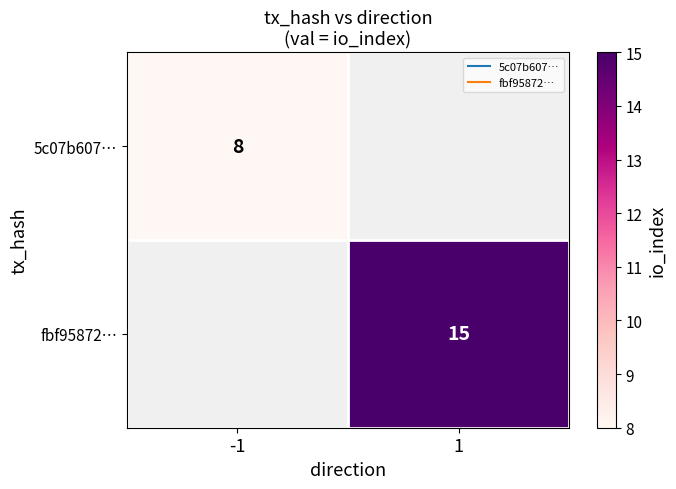

The 5c07b607… series shows 8.0 at -1. True or false?

True